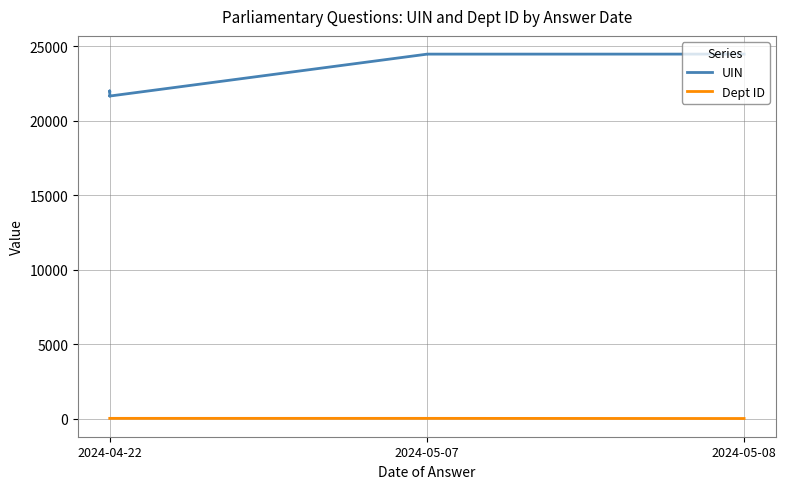

How many lines are shown in the chart?

2